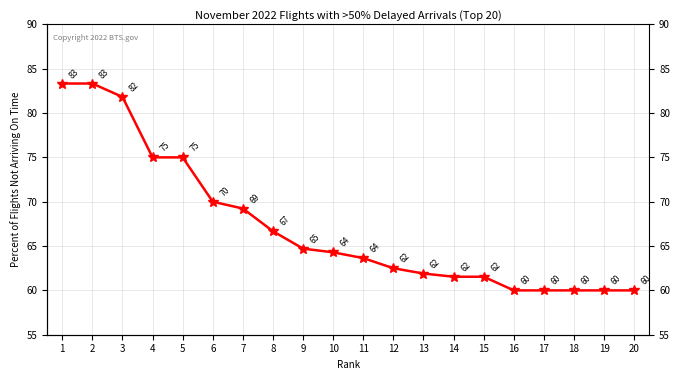

Reading left to right, what are all the values shown in this chart?

83.3	83.3	81.8	75.0	75.0	70.0	69.2	66.7	64.7	64.3	63.6	62.5	61.9	61.5	61.5	60.0	60.0	60.0	60.0	60.0